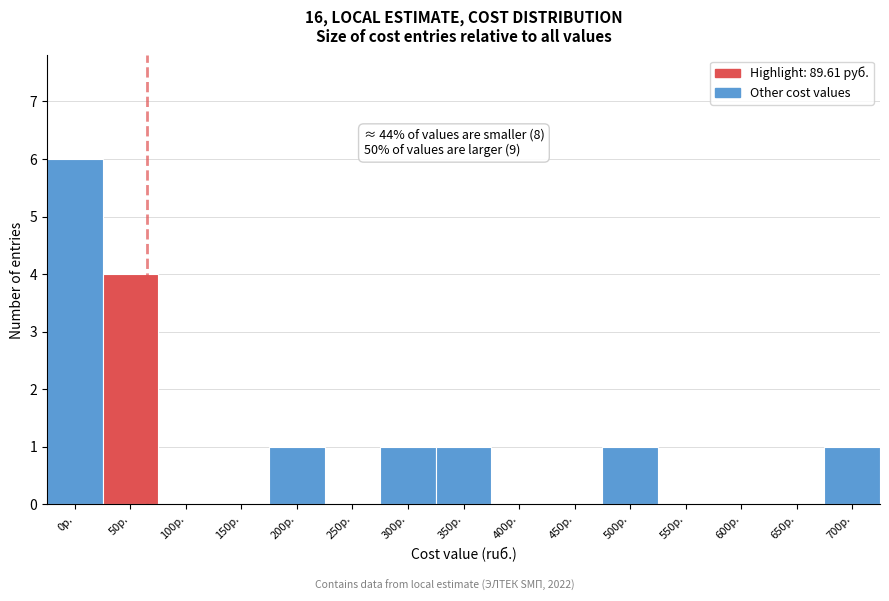

Reading left to right, list all the values displayed in this chart.

0р.=6	50р.=4	100р.=0	150р.=0	200р.=1	250р.=0	300р.=1	350р.=1	400р.=0	450р.=0	500р.=1	550р.=0	600р.=0	650р.=0	700р.=1